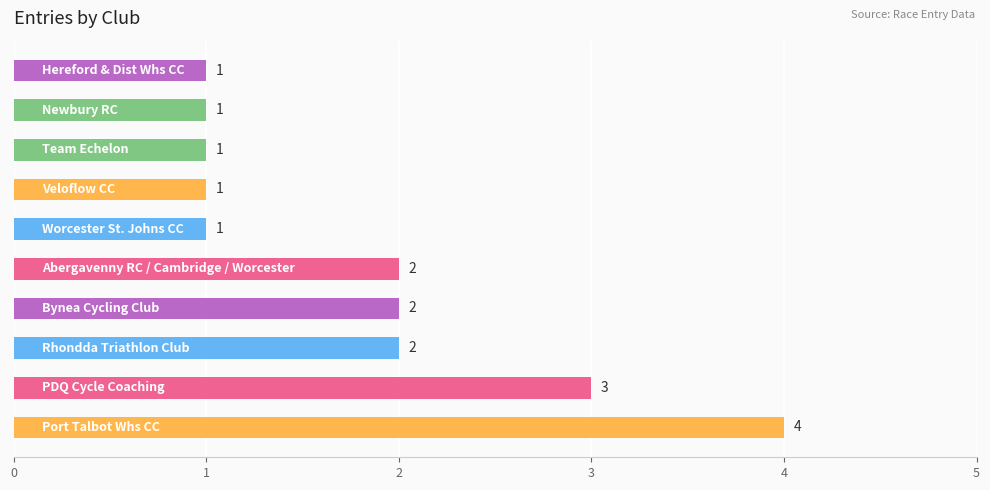

What is the difference between the maximum and minimum values?

3